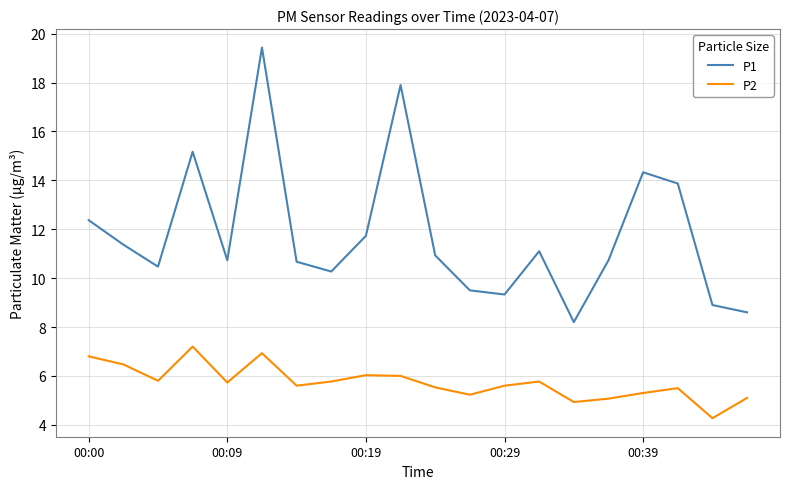

True or false: P2 and P1 intersect in this chart.

False